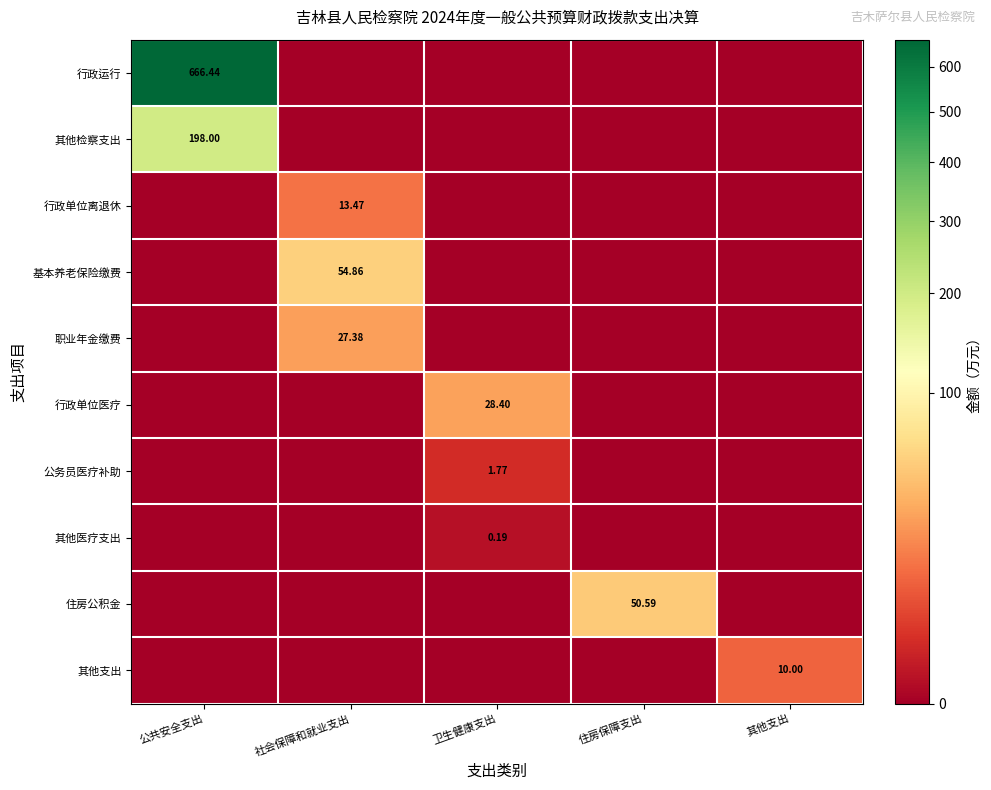

At which category is the sum across all series the highest?

公共安全支出